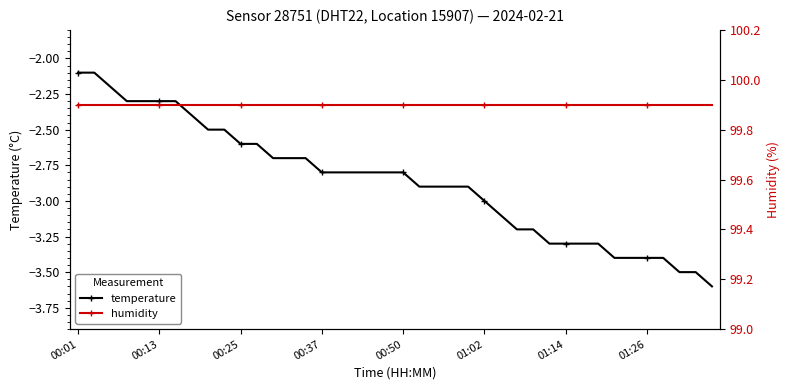

List the series in order of their peak value, highest first.

humidity, temperature